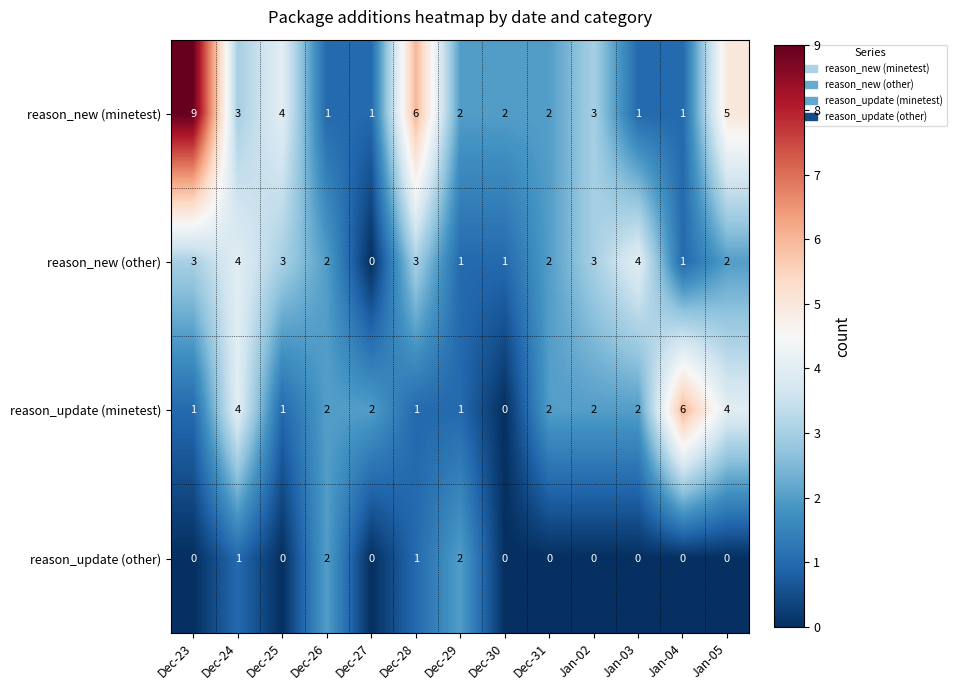

What is the difference between the highest and lowest values at Jan-03?

4